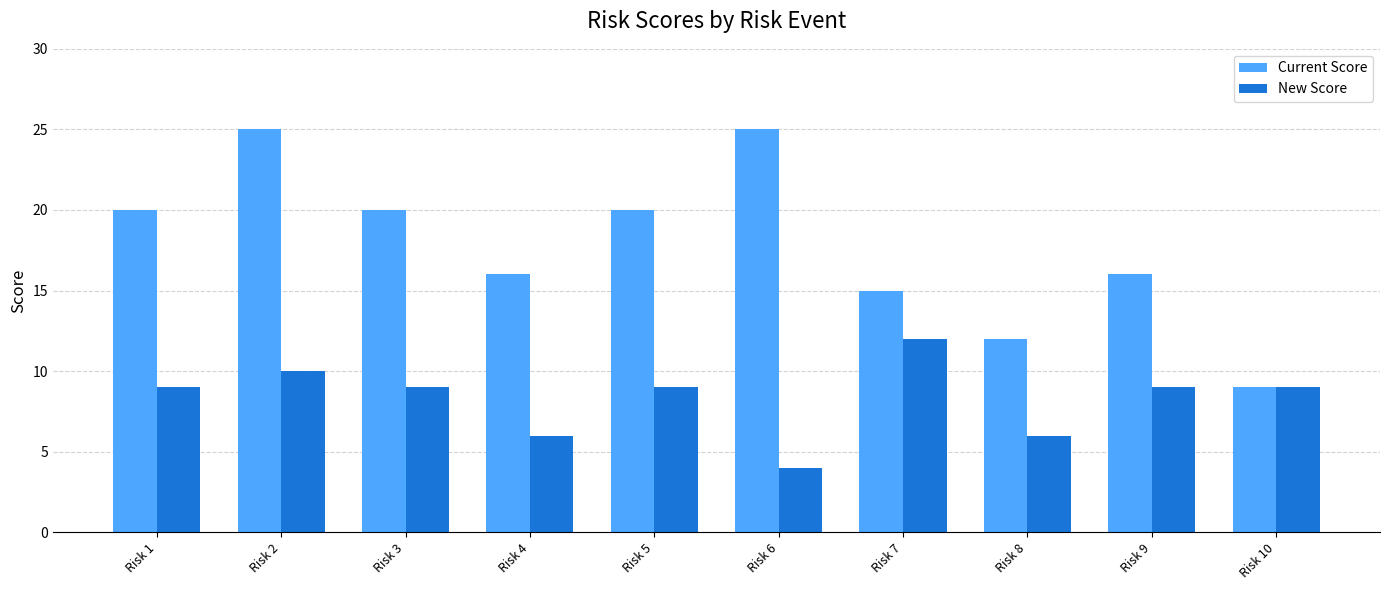

What is the minimum value shown in the chart?

4